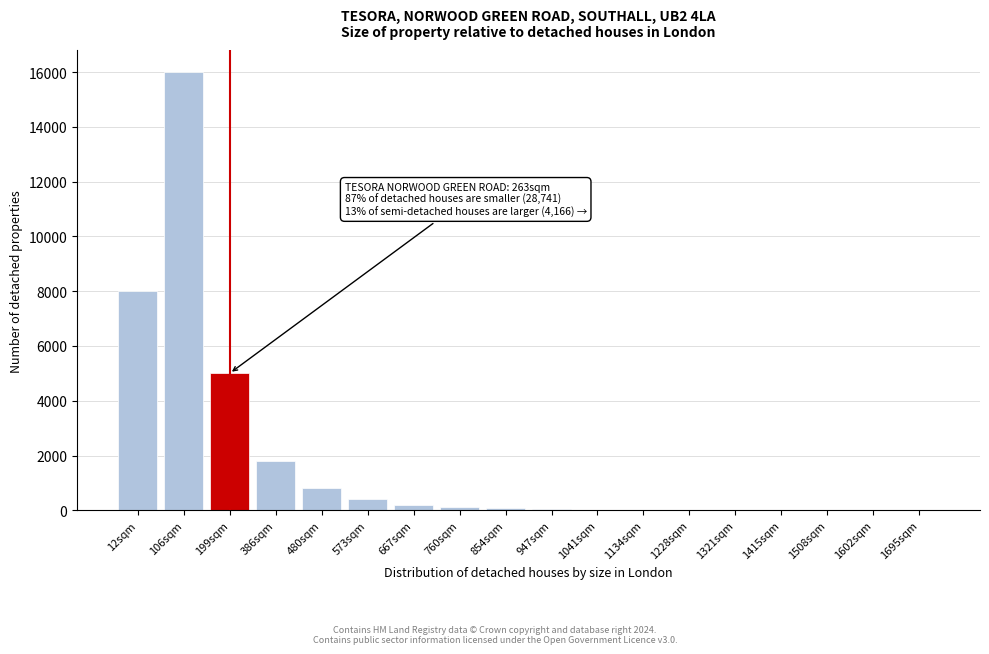

True or false: the data shows 5 at 1508sqm.

True